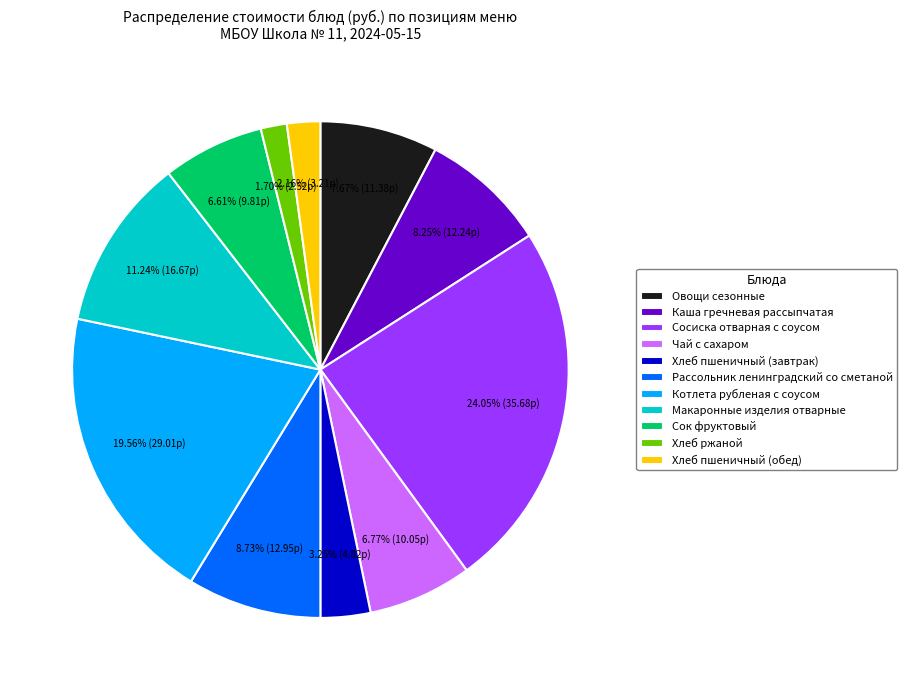

Which slice is the largest?

Сосиска отварная с соусом